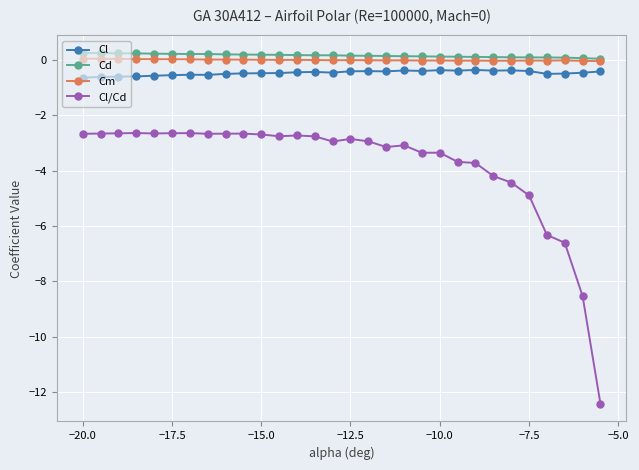

How many lines are shown in the chart?

4